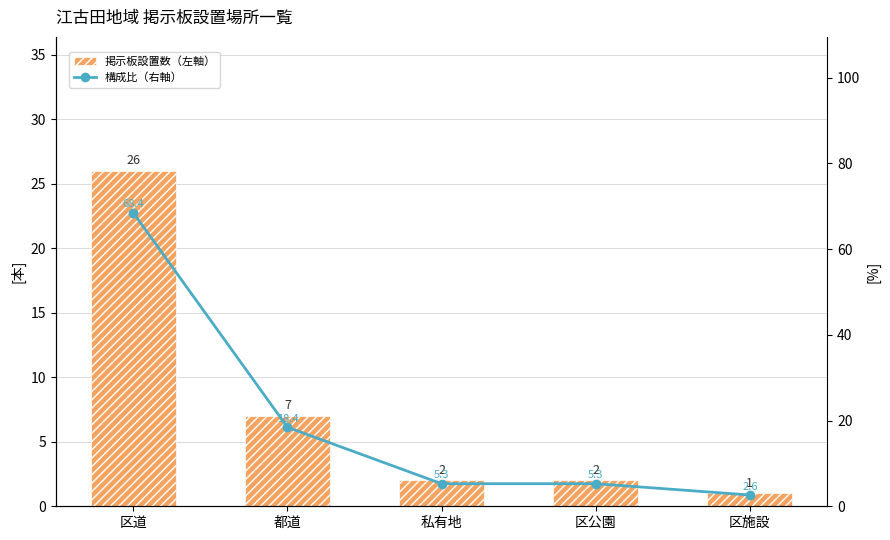

What is the highest value of the 掲示板設置数（左軸） series?

26.0